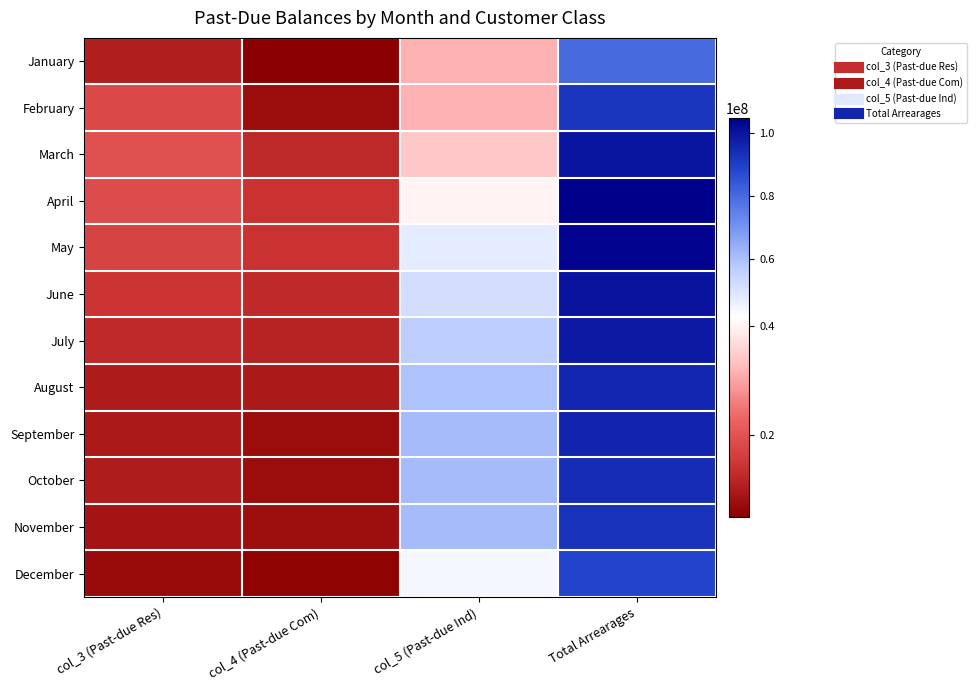

Rank the series by their maximum value, from highest to lowest.

April, May, June, March, July, September, August, October, November, February, December, January